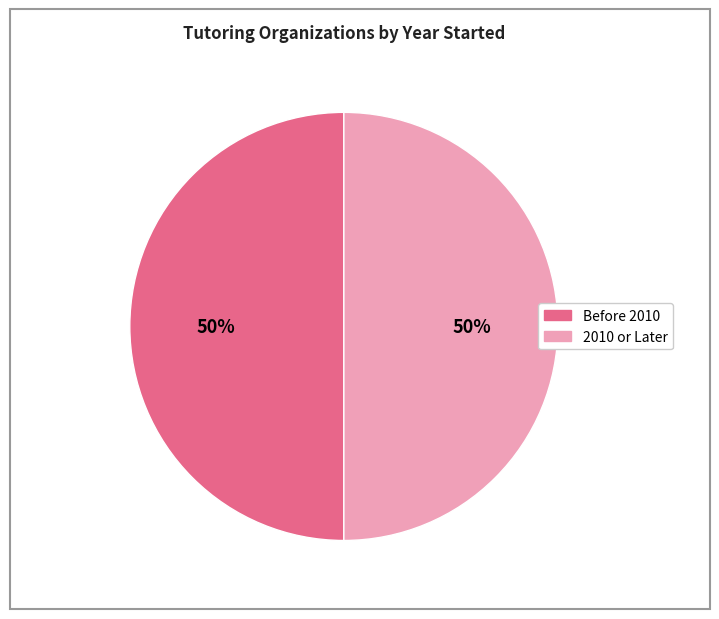

To the nearest percent, what is the average slice percentage?

50%